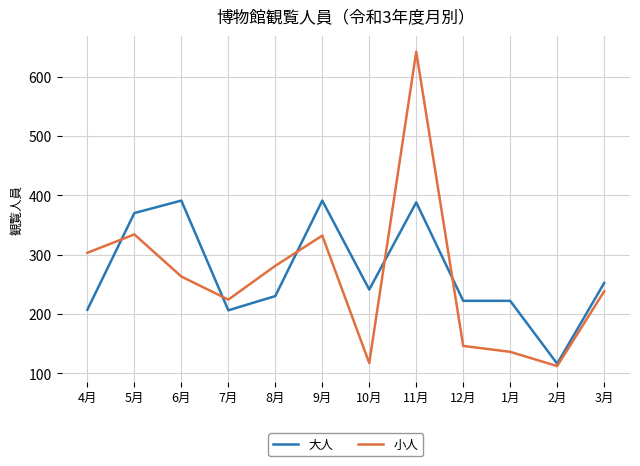

True or false: 大人 has a value of 222 at 12月.

True